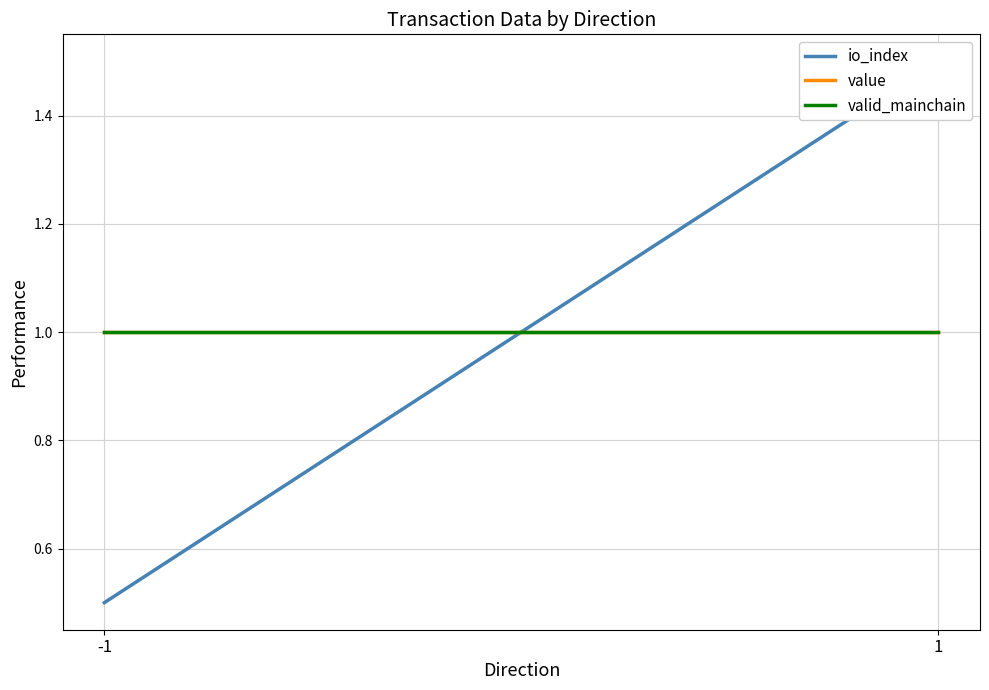

Is the value of io_index at 1 greater than the value of valid_mainchain at -1?

Yes